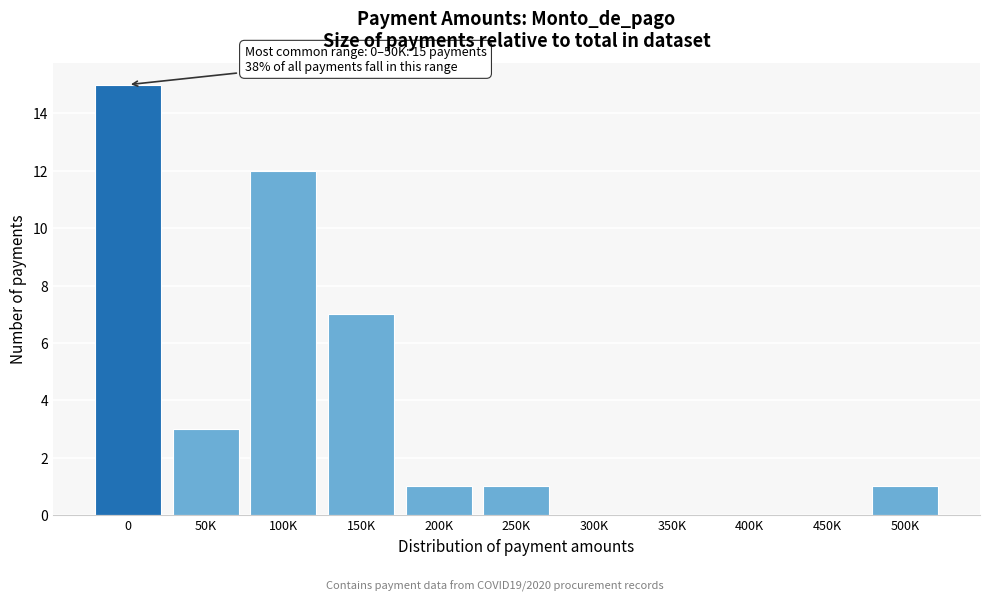

Reading left to right, transcribe all the data shown in this chart.

0=15	50K=3	100K=12	150K=7	200K=1	250K=1	300K=0	350K=0	400K=0	450K=0	500K=1